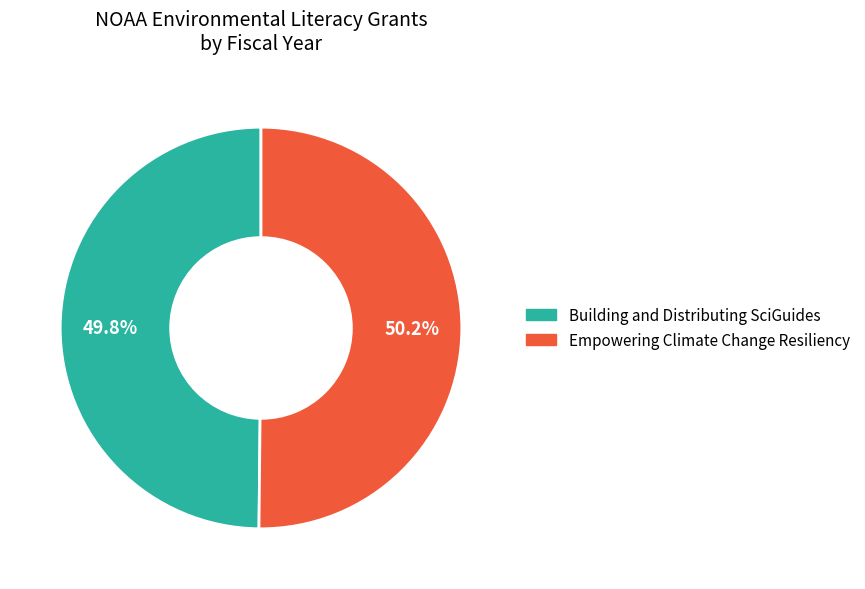

To the nearest percent, what is the combined percentage of Empowering Climate Change Resiliency and Building and Distributing SciGuides?

100%